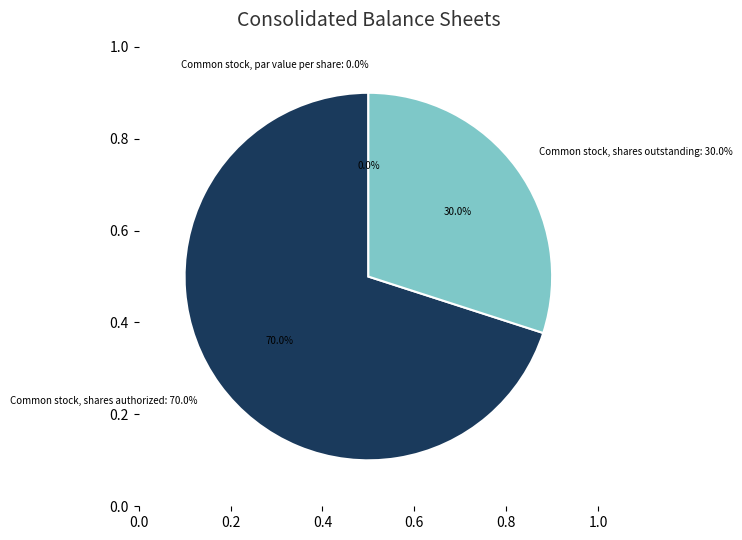

What is the majority slice?

Common stock, shares authorized